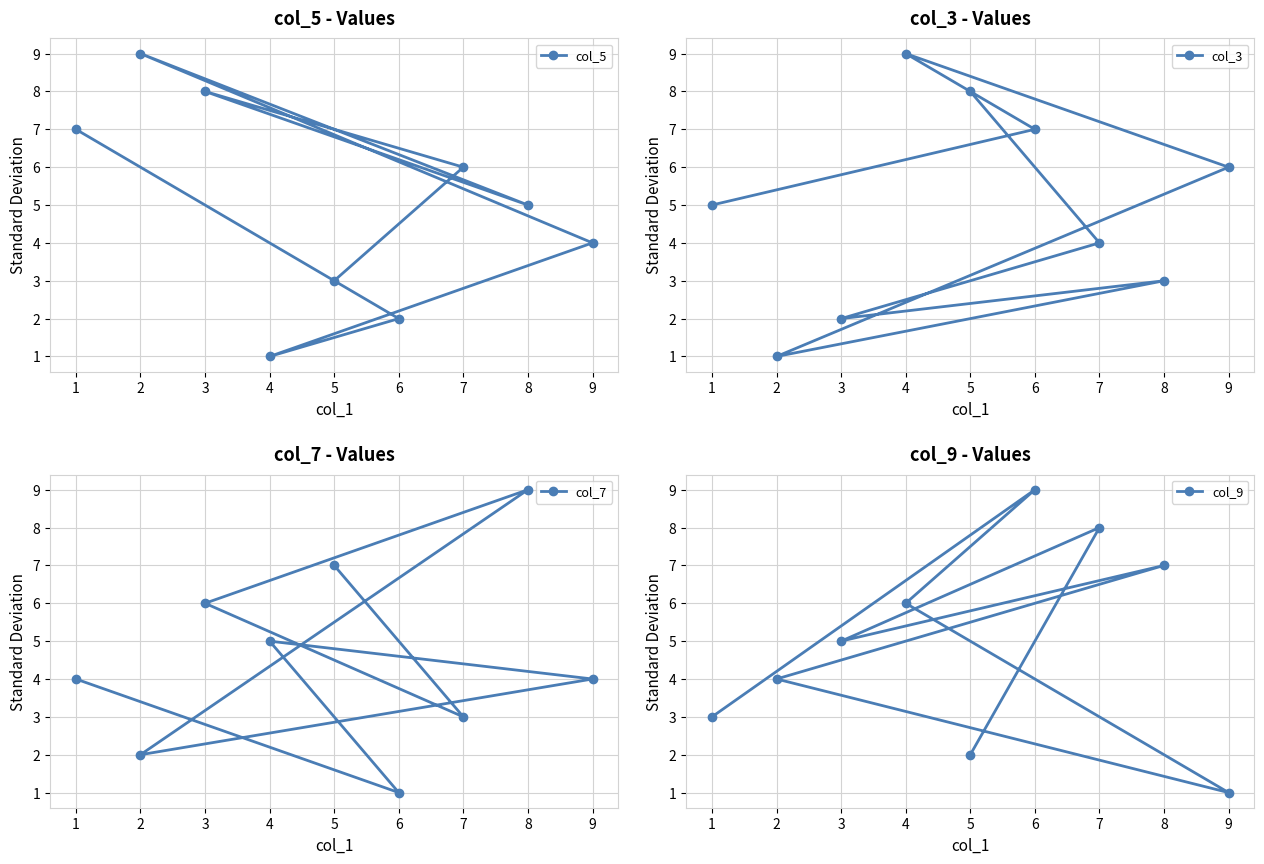

How many times do col_3 and col_9 cross each other?

4